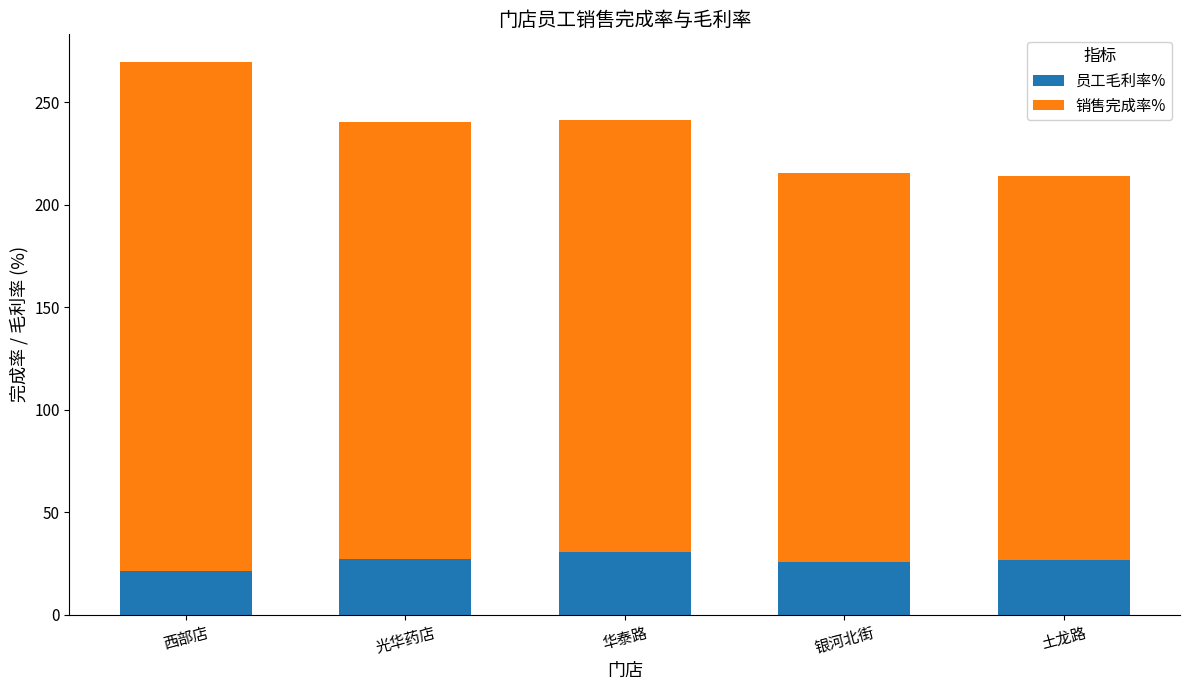

What is the difference between the second highest and minimum values in the 员工毛利率% series?

5.8